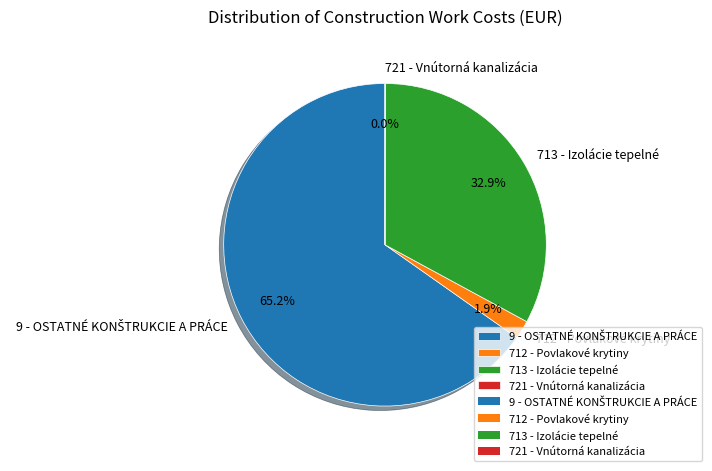

To the nearest percent, what is the difference between the 713 - Izolácie tepelné and 712 - Povlakové krytiny slice percentages?

31%